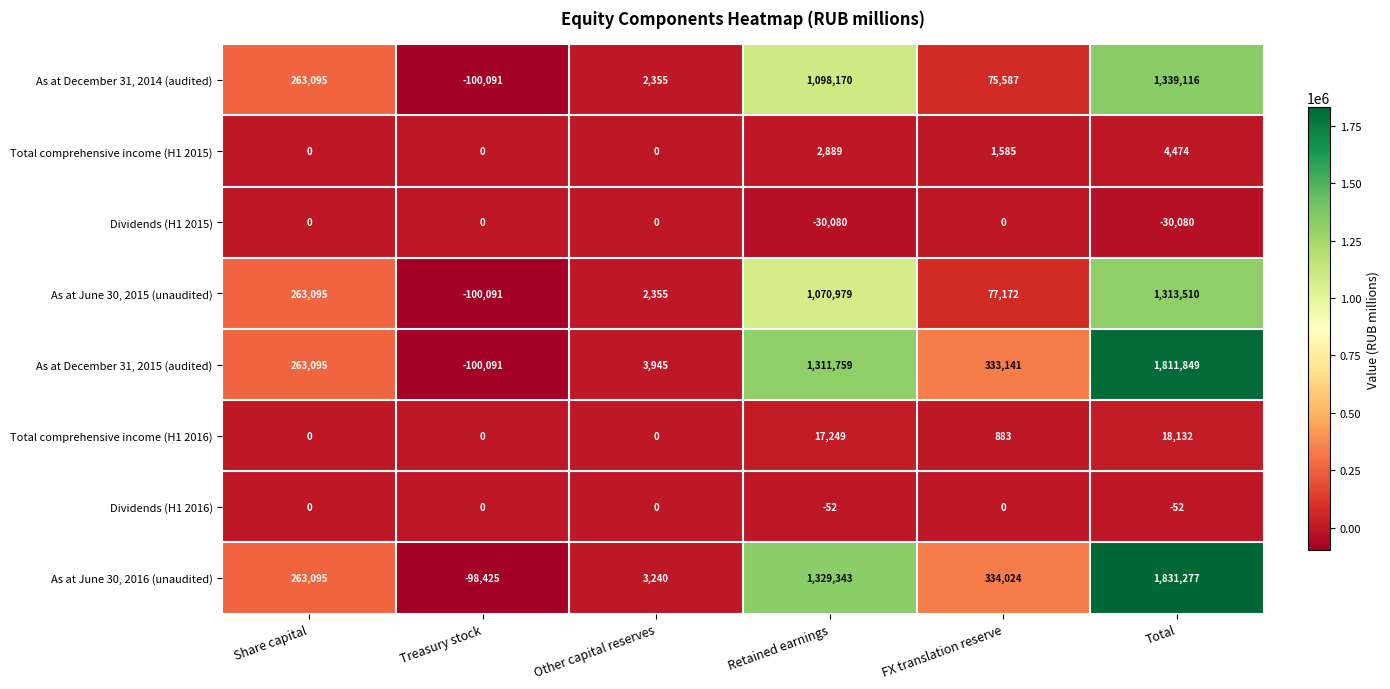

Rank the categories by As at June 30, 2016 (unaudited) value from lowest to highest.

Treasury stock, Other capital reserves, Share capital, FX translation reserve, Retained earnings, Total